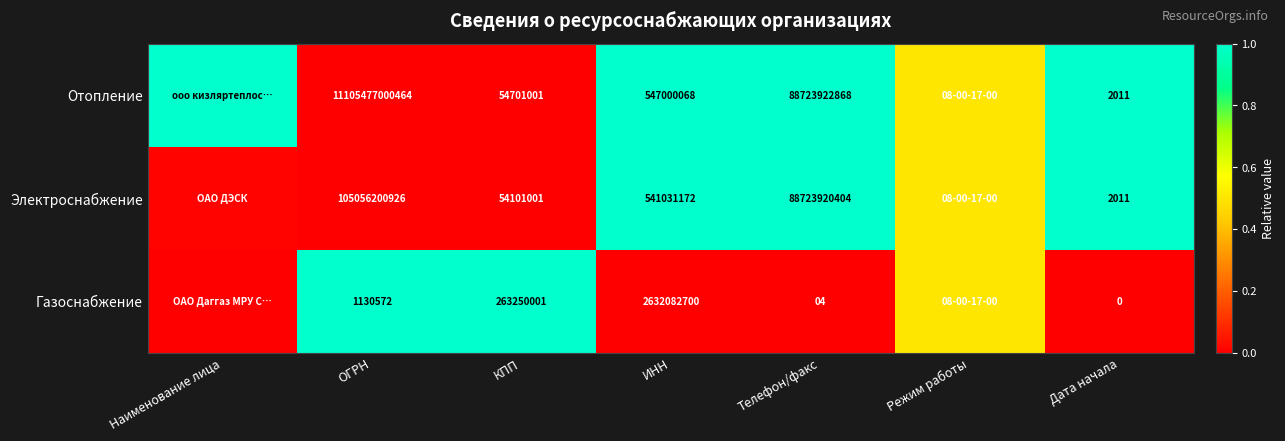

What is the difference between the second highest and second lowest values in the Отопление series?

1.0